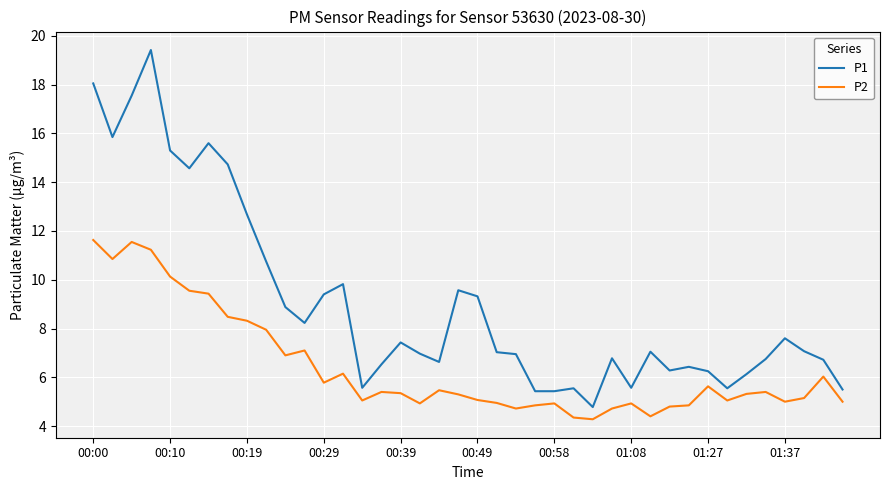

List the series in order of their overall mean, highest first.

P1, P2